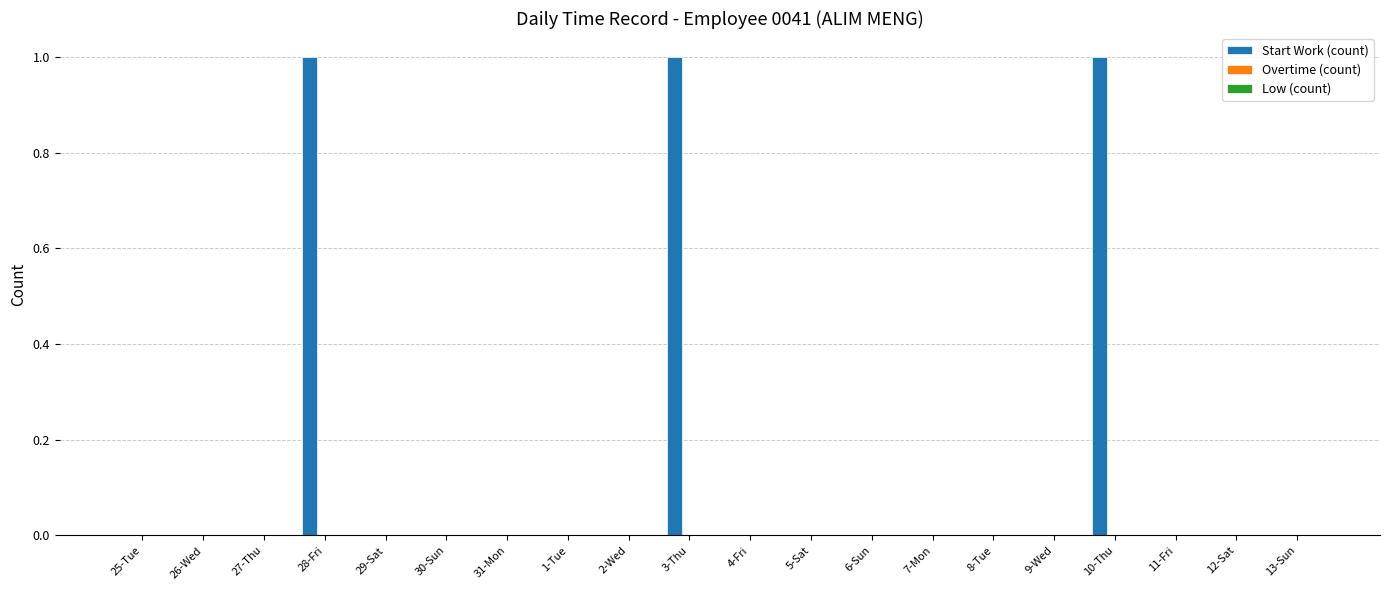

What is the change in value from 2-Wed to 3-Thu?

+1